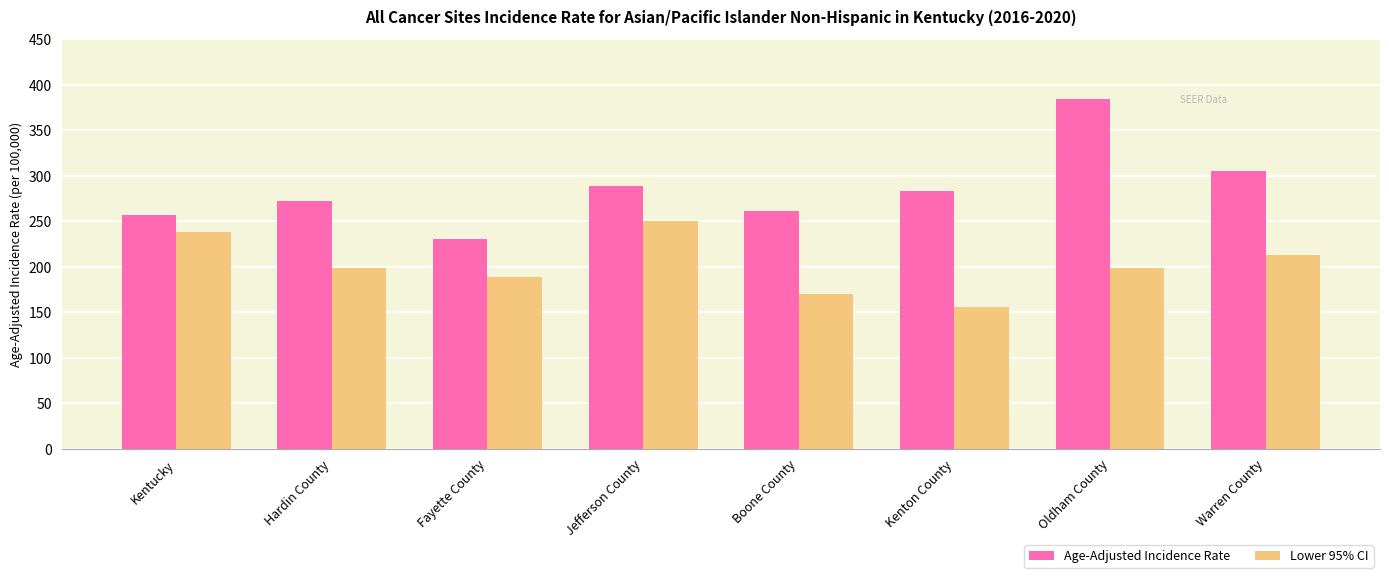

What is the label of the 1st bar from the left?

Kentucky